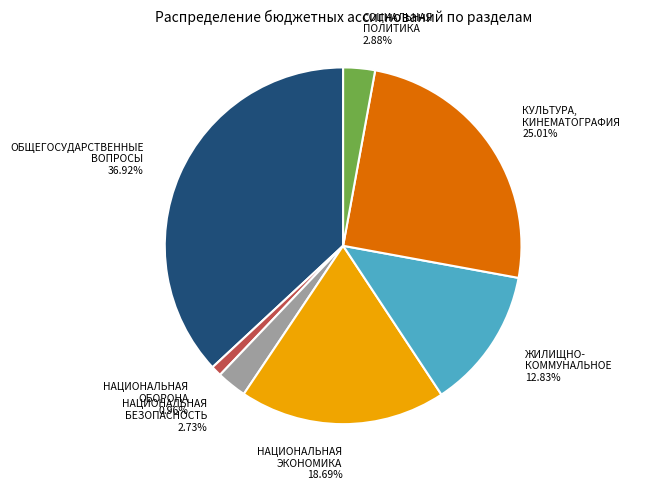

Is there a majority slice in this chart?

No